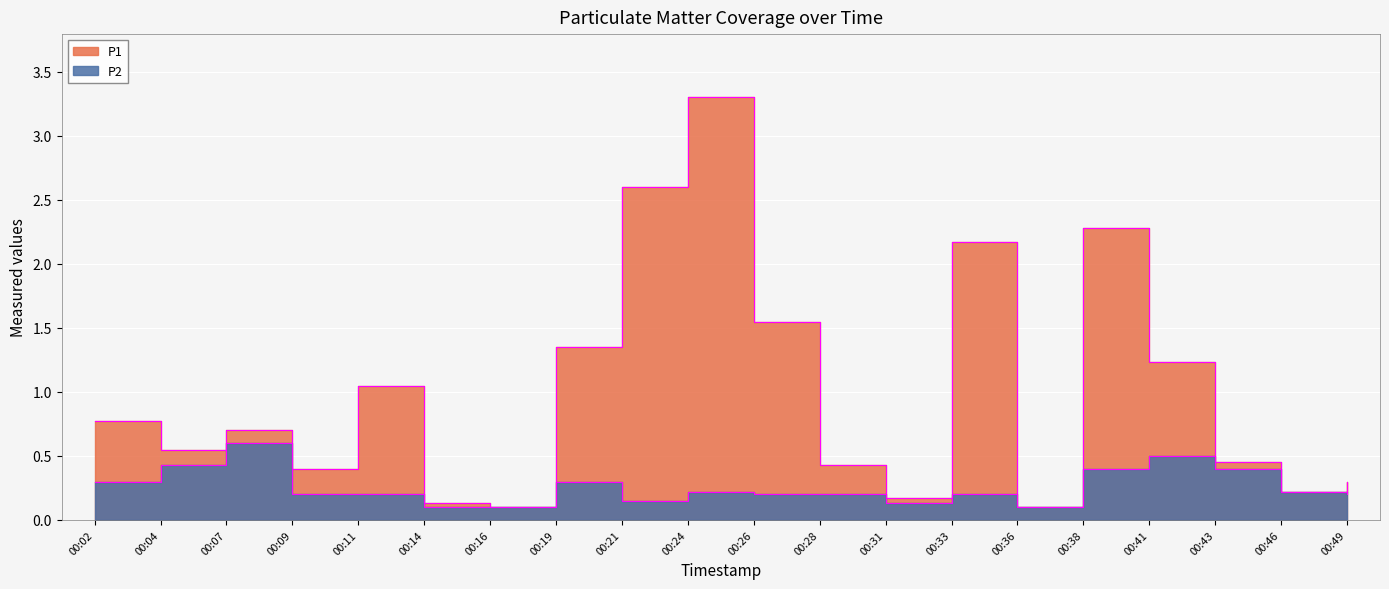

At how many categories does at least one series exceed 1?

8